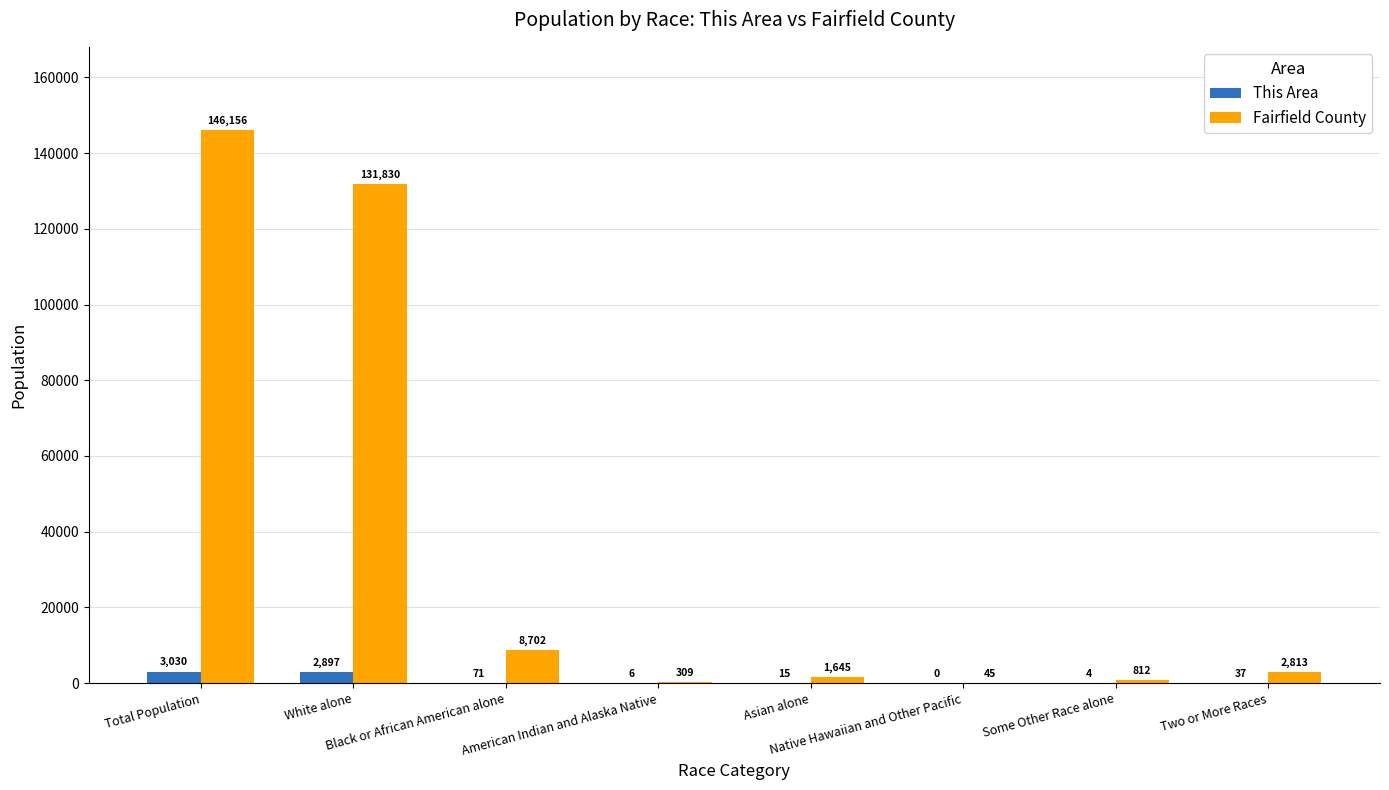

What is the average value of the Fairfield County series?

36539